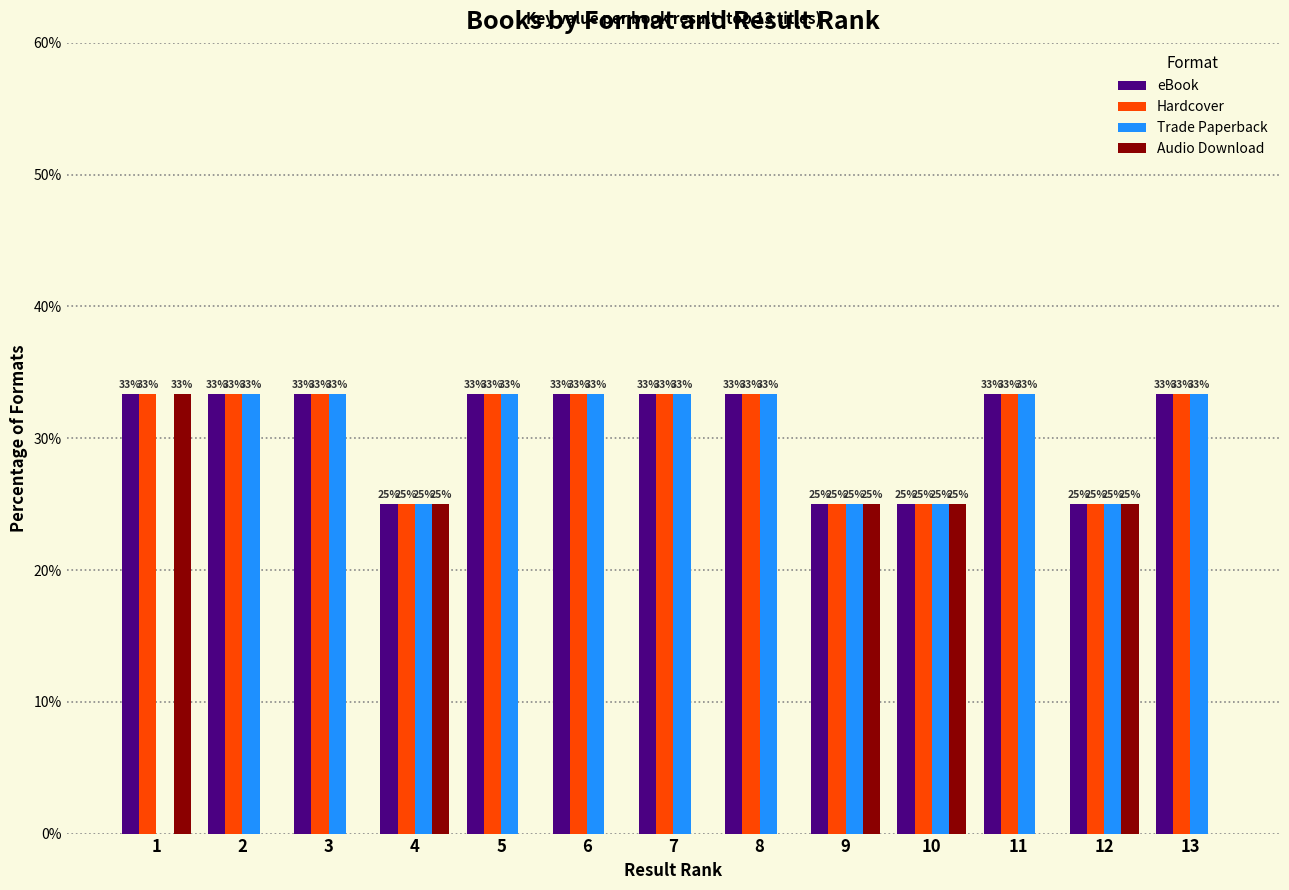

What are all the series names shown in the legend?

eBook, Hardcover, Trade Paperback, Audio Download